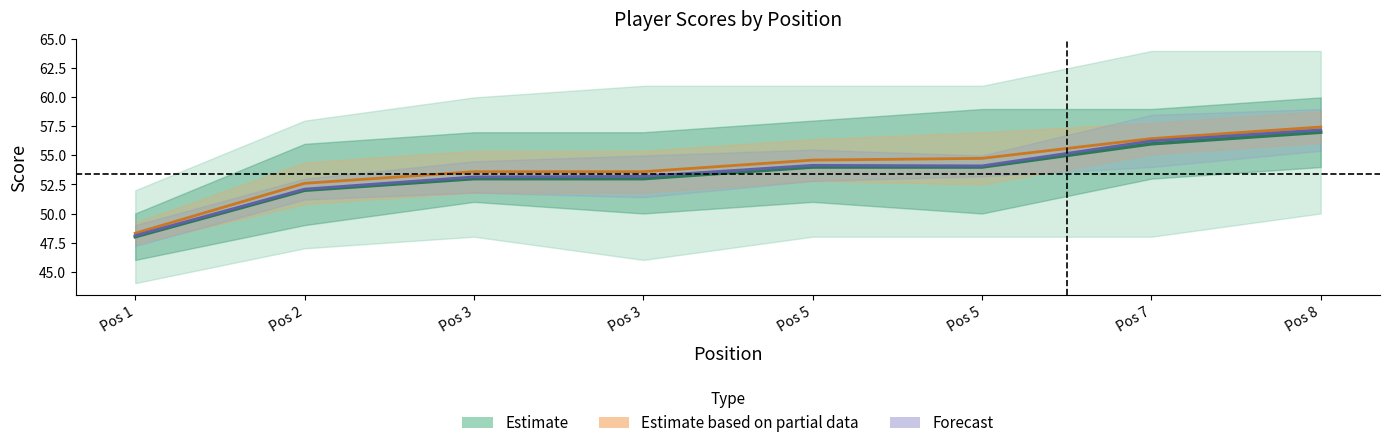

At Pos 2, list the series in order from smallest to largest.

Estimate (event_total_score), Forecast (hole_16), Estimate based on partial data (hole_4)